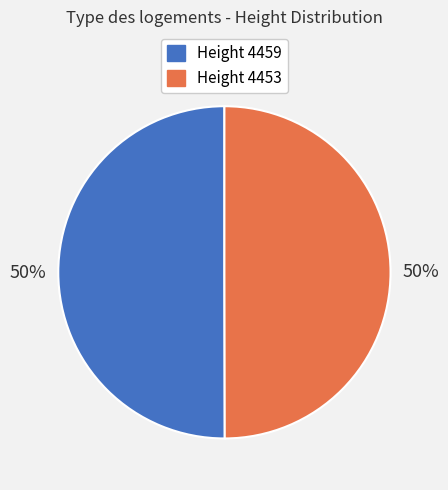

To the nearest percent, what is the average slice percentage?

50%